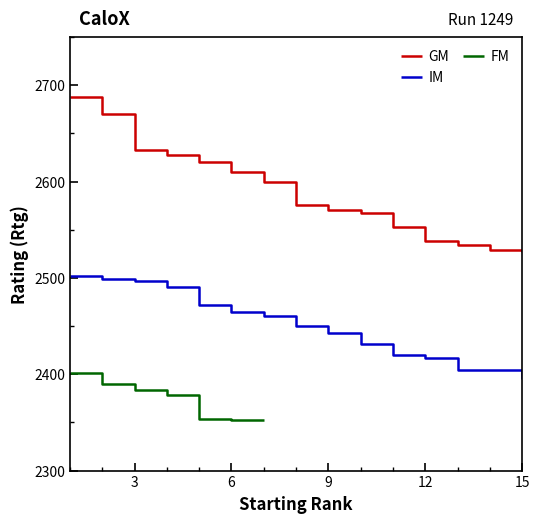

True or false: IM has more than 1 points higher than both neighbors.

False